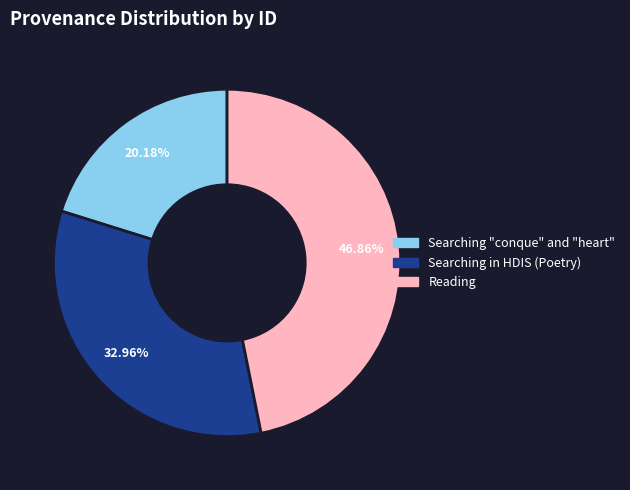

How many slices are in this pie chart?

3